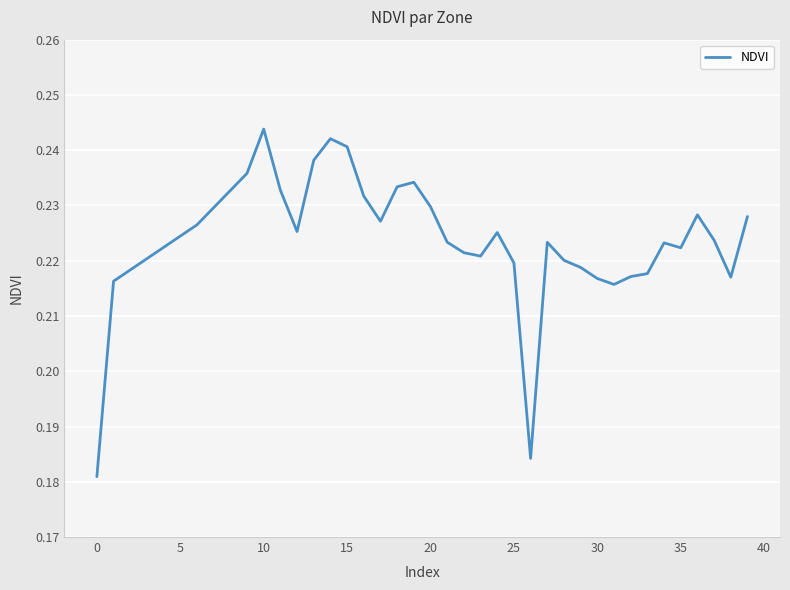

Count the values in the range 0 to 1.

34